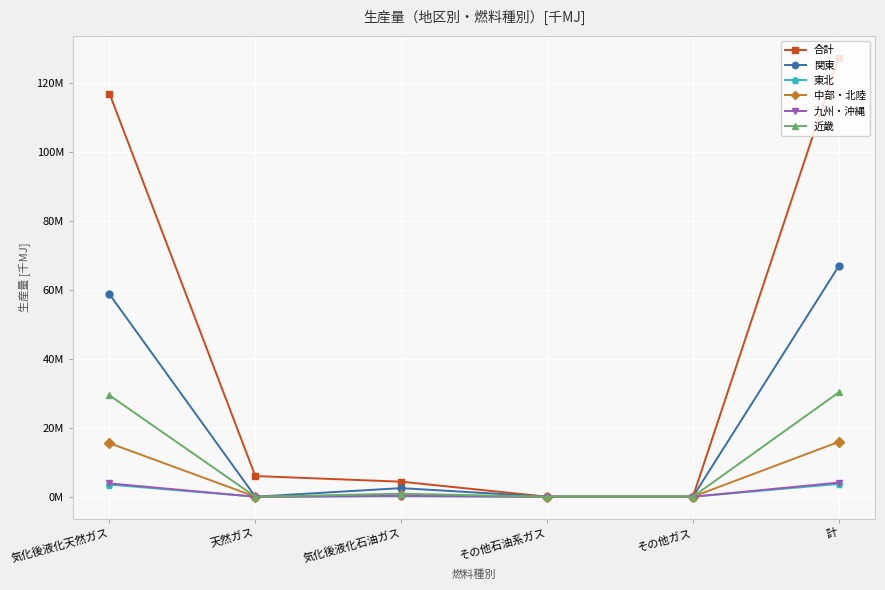

What are all the series names shown in the legend?

合計, 関東, 東北, 中部・北陸, 九州・沖縄, 近畿